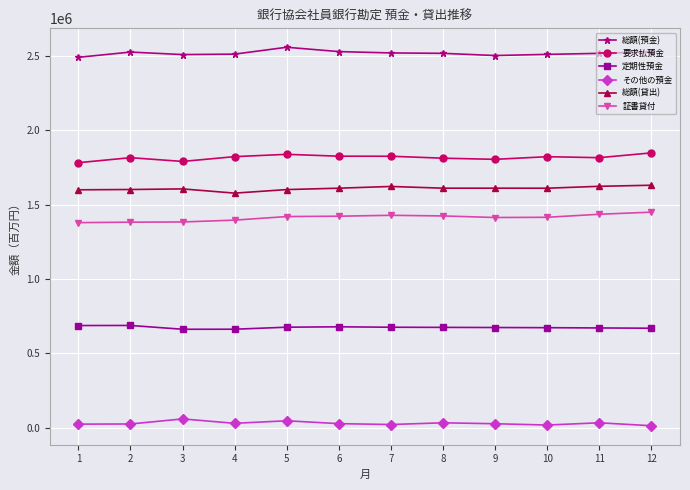

What is the difference between the maximum and minimum values in the 定期性預金 series?

25579